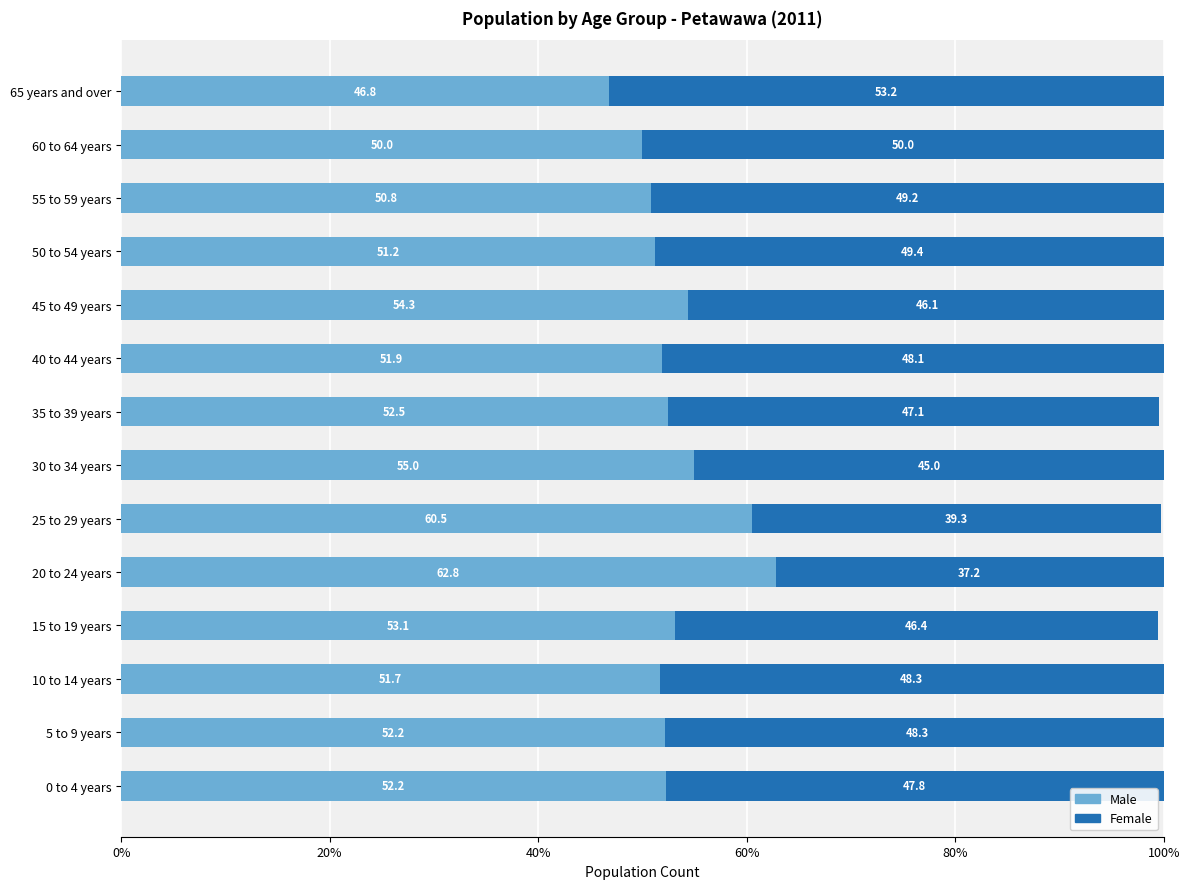

Which category has the highest value in the Male series?

20 to 24 years